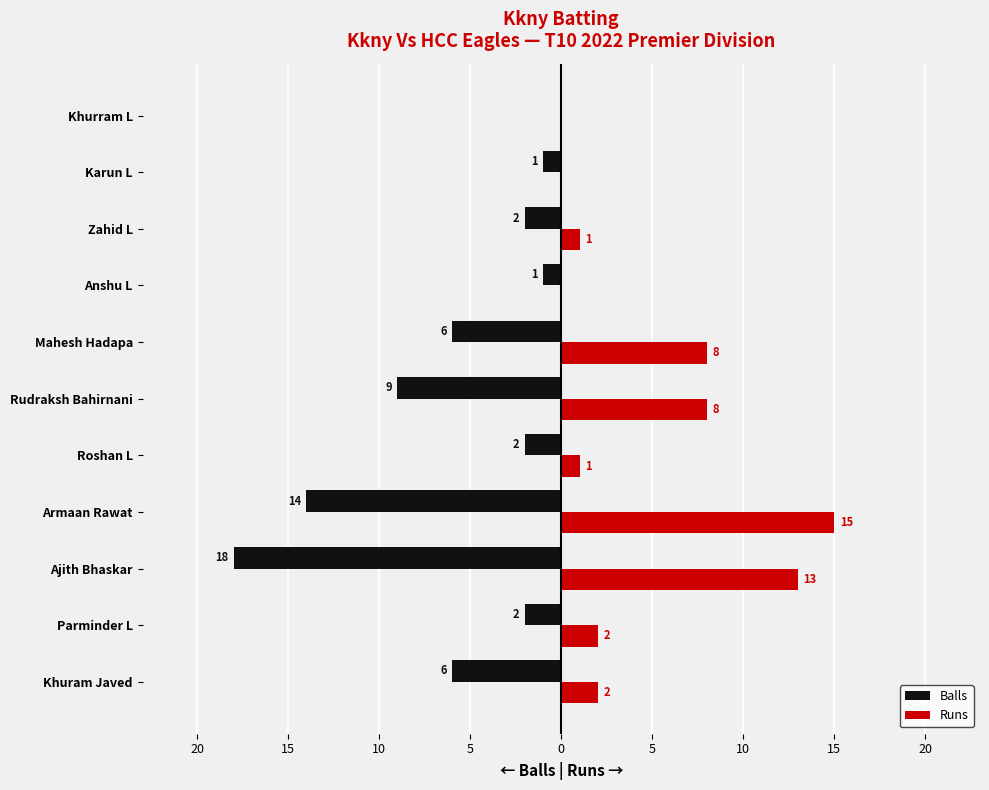

What are all the series names shown in the legend?

Balls, Runs